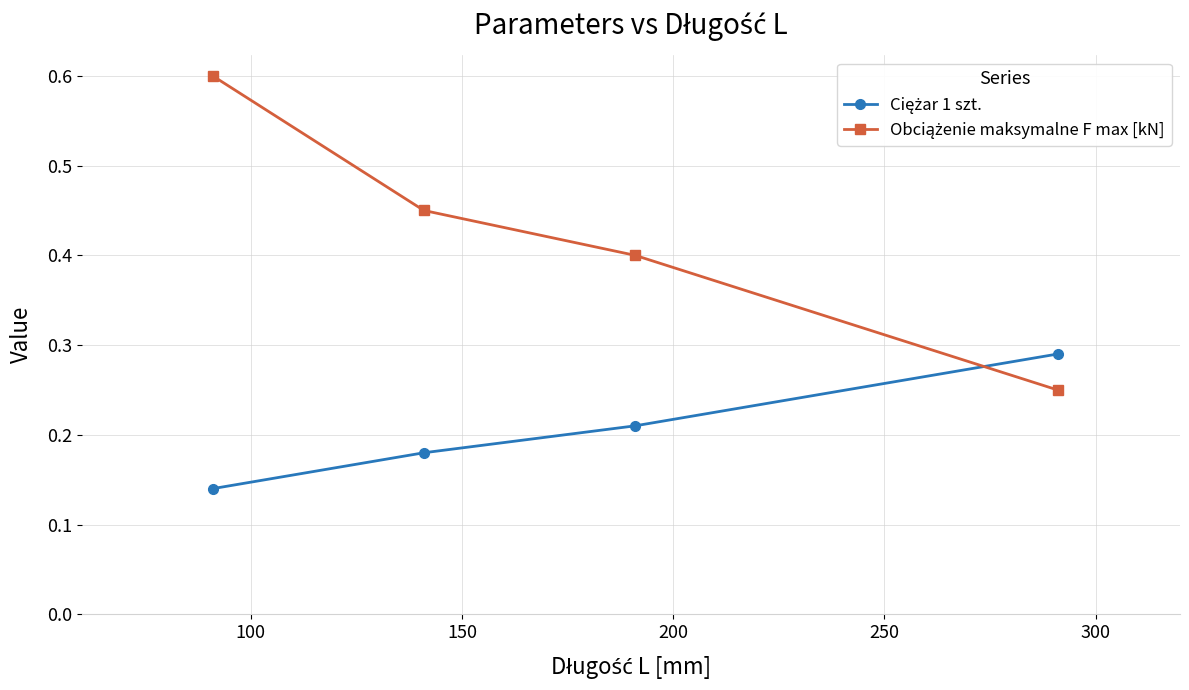

What is the greatest value displayed?

0.6